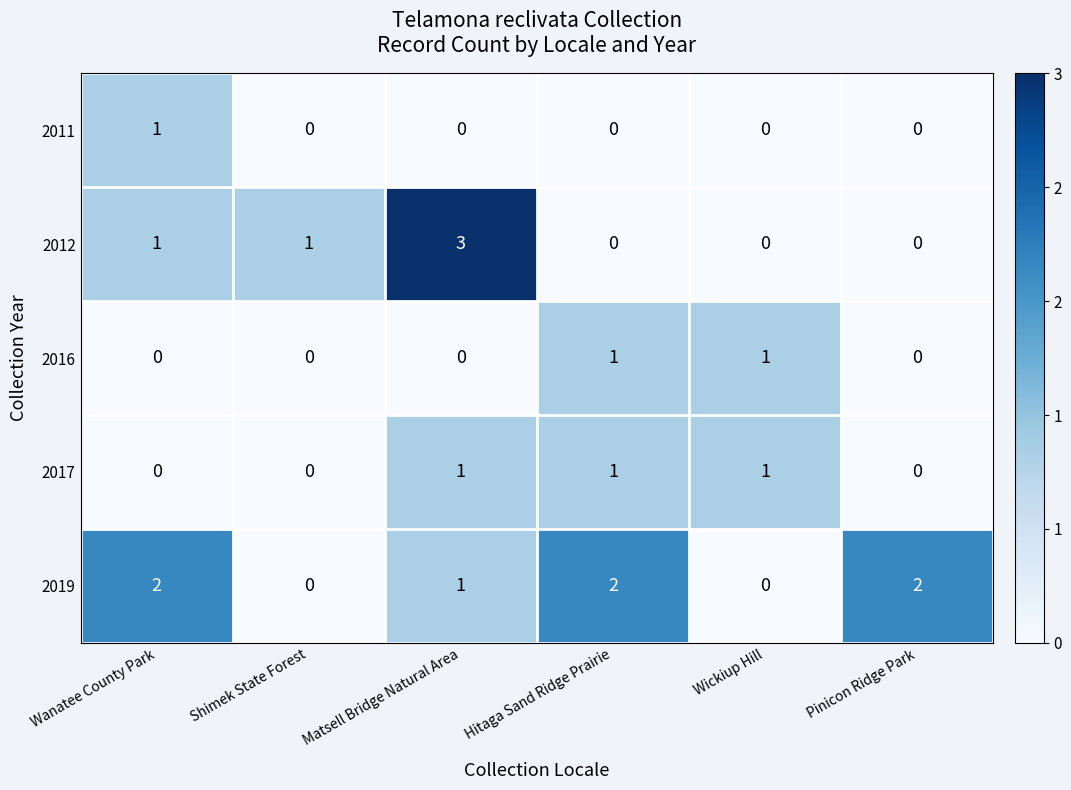

What is the difference between the maximum and minimum values in the 2012 series?

3